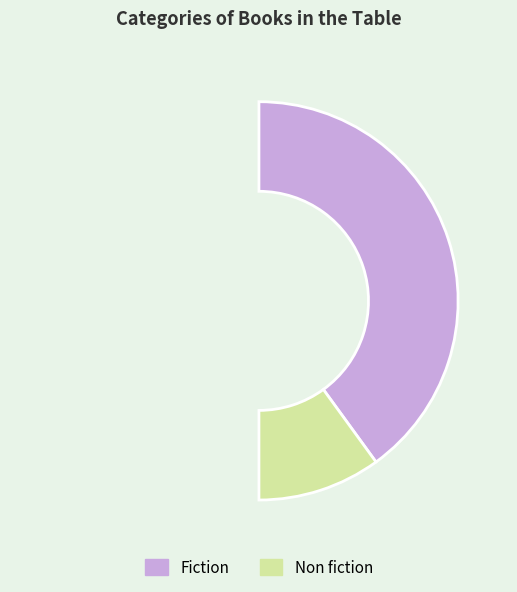

Is it true that Fiction is 80% of the pie?

True